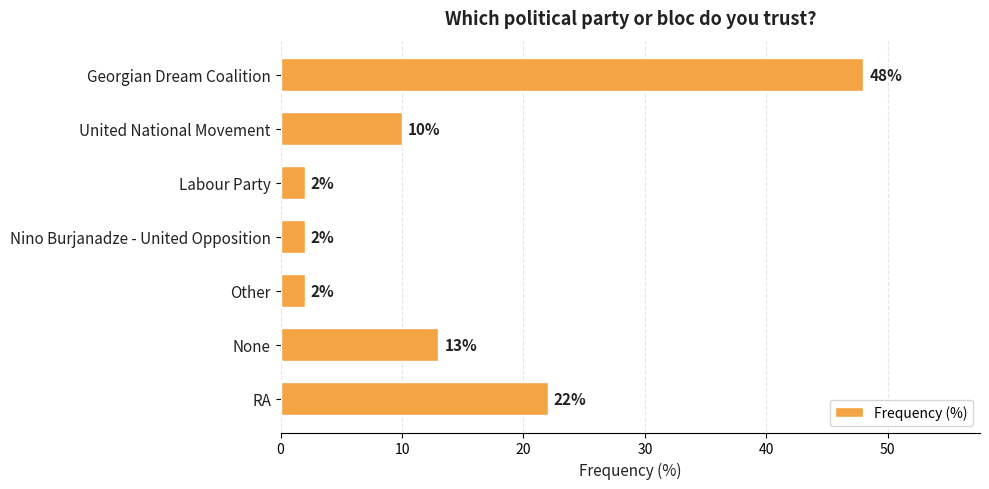

How many bars are there in total?

7